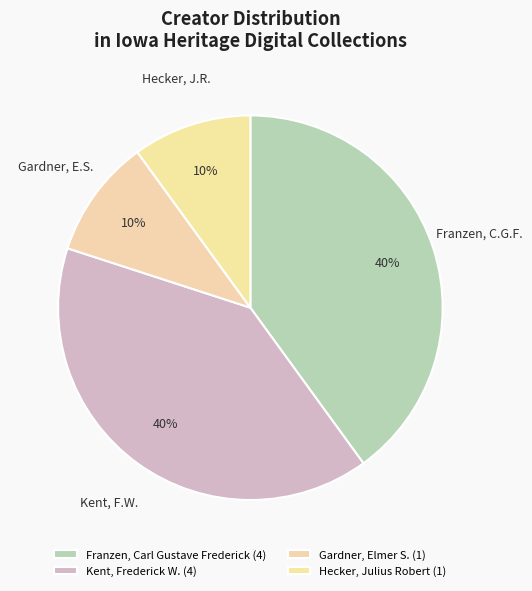

Count the number of slices in the pie.

4